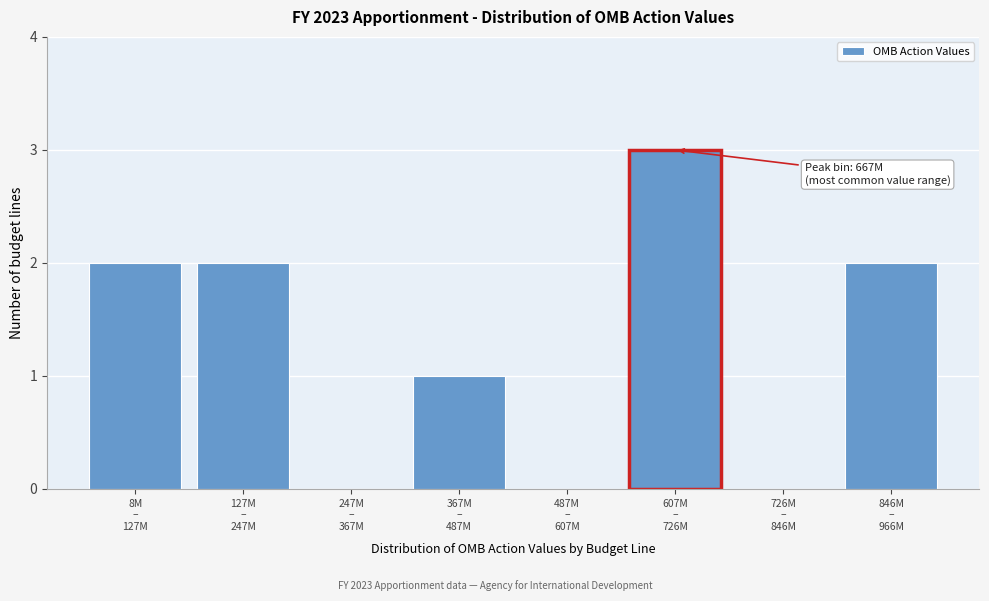

What is the greatest value displayed?

3